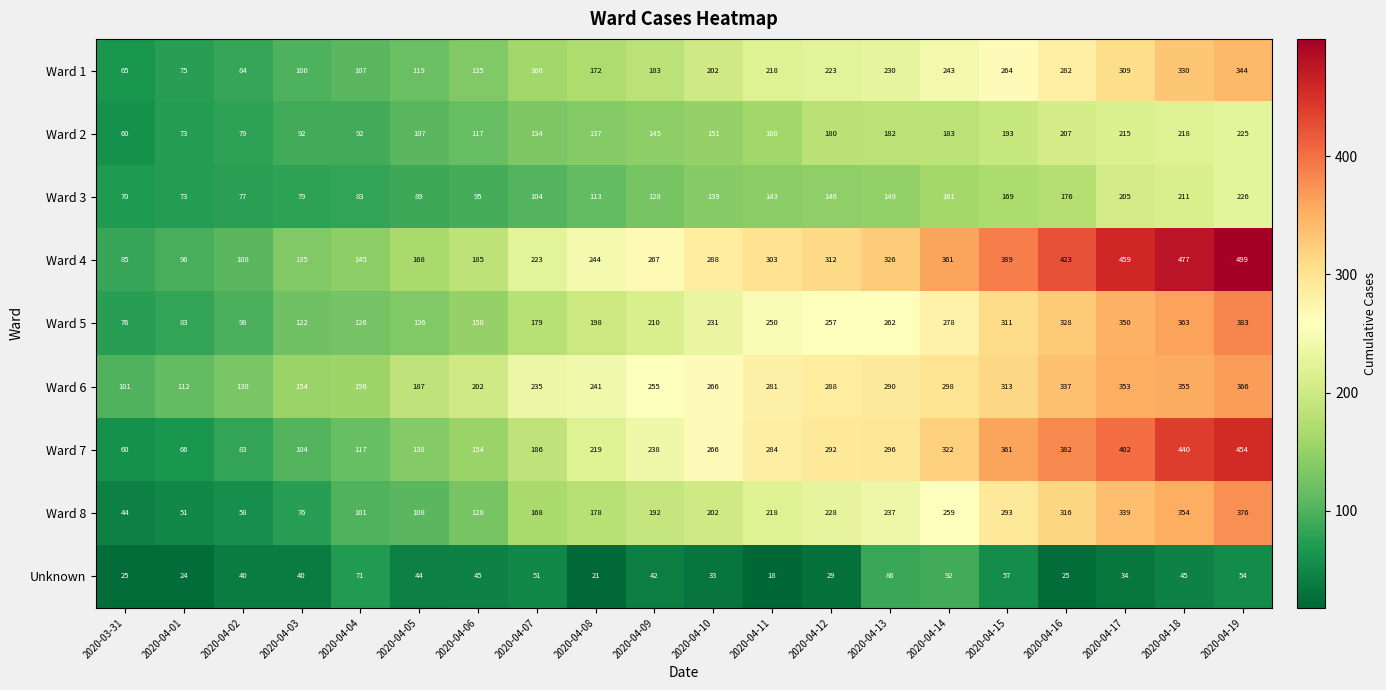

Which series has the largest total across all categories?

Ward 4